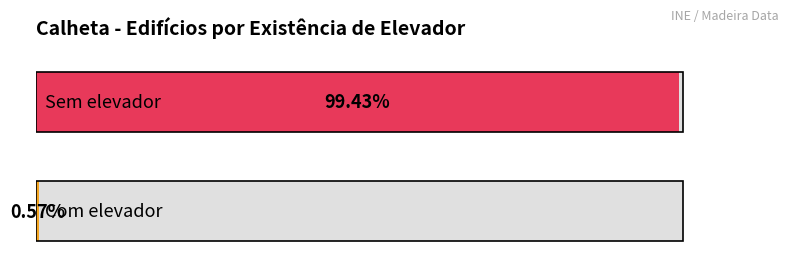

Which category has the lowest value across all series?

Com elevador